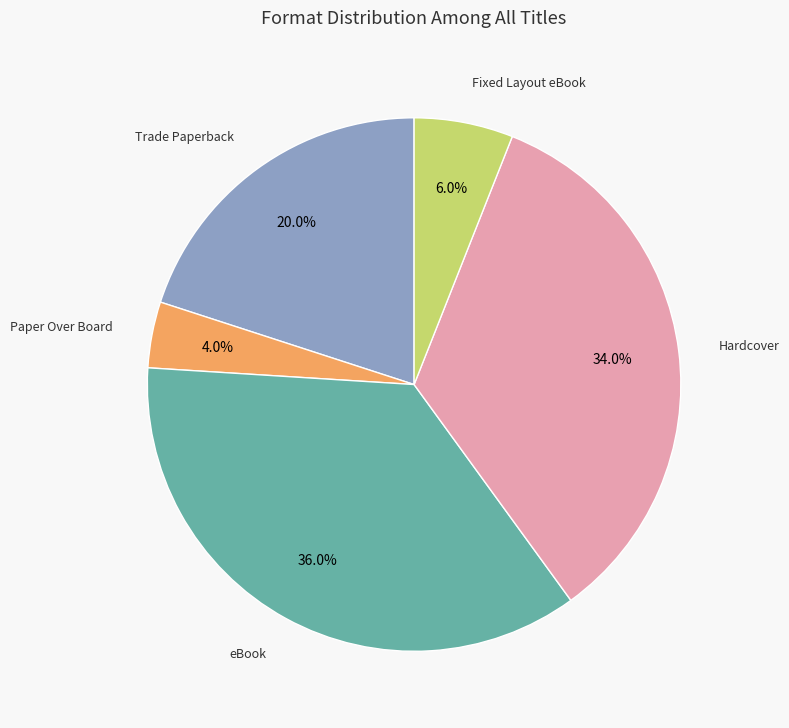

How many segments does this pie chart have?

5